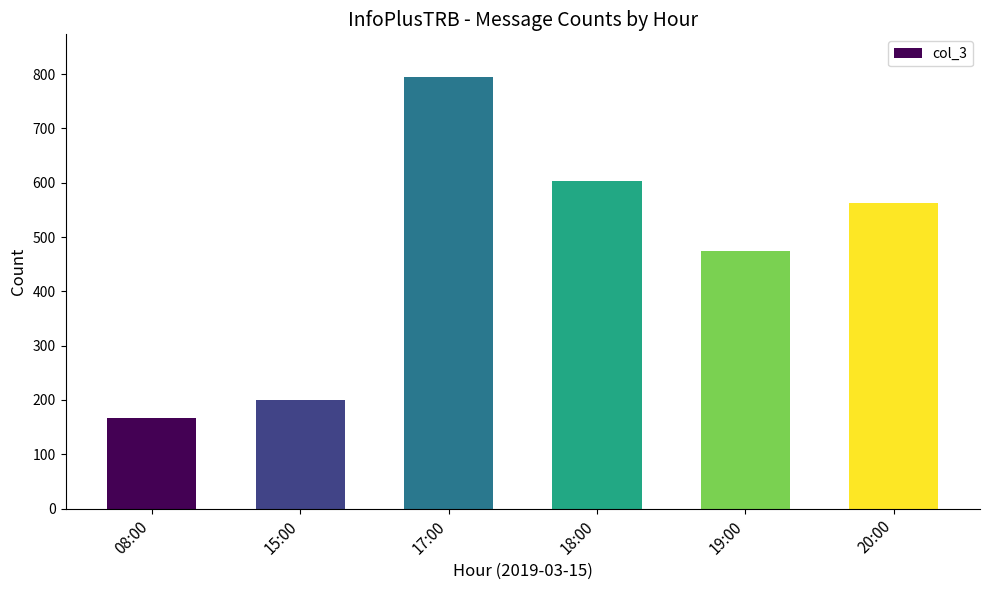

True or false: the data shows 166 at 08:00.

True